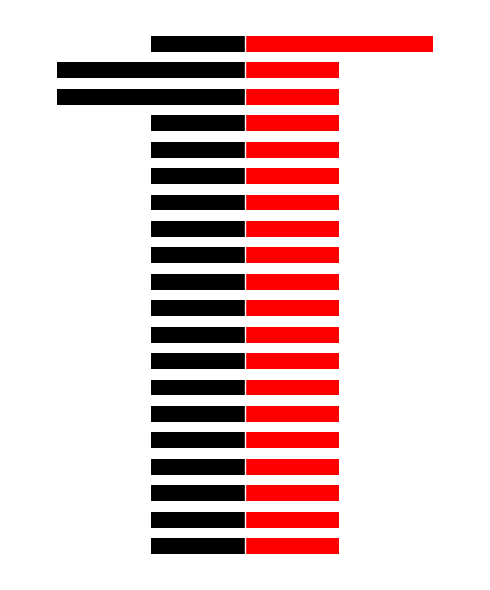

True or false: Right (Red) has a value of 1 at 17.

False